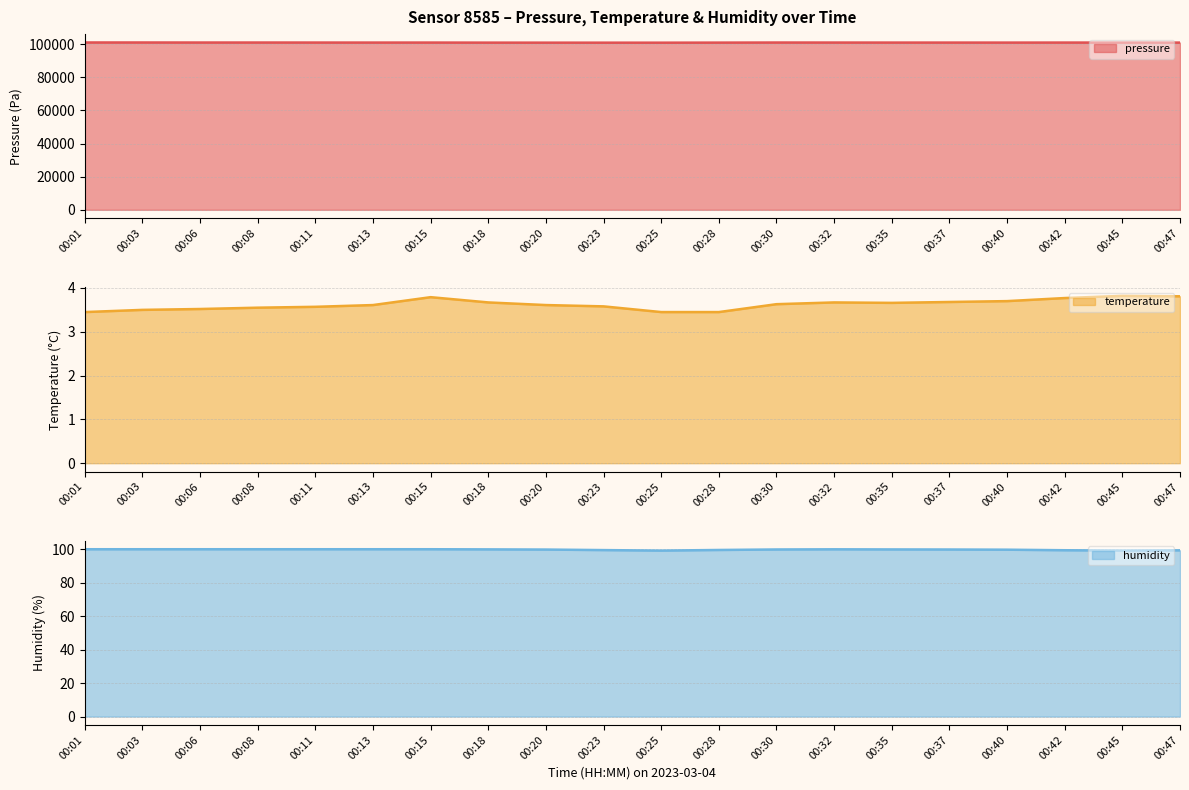

What is the spread (max minus min) of values at 00:13?

101004.2